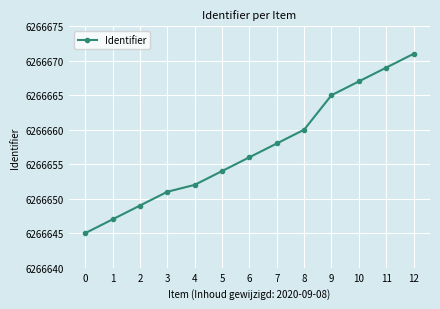

List the labels in order of value, largest first.

12, 11, 10, 9, 8, 7, 6, 5, 4, 3, 2, 1, 0